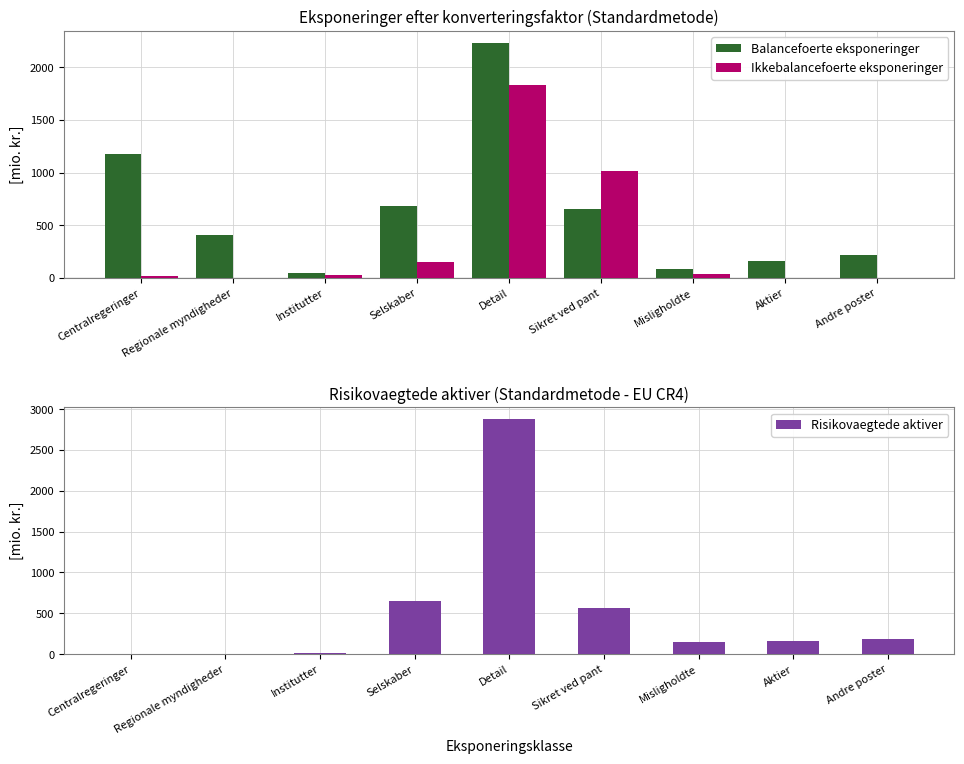

Rank the series by their average value, from lowest to highest.

Ikkebalancefoerte eksponeringer, Risikovaegtede aktiver, Balancefoerte eksponeringer